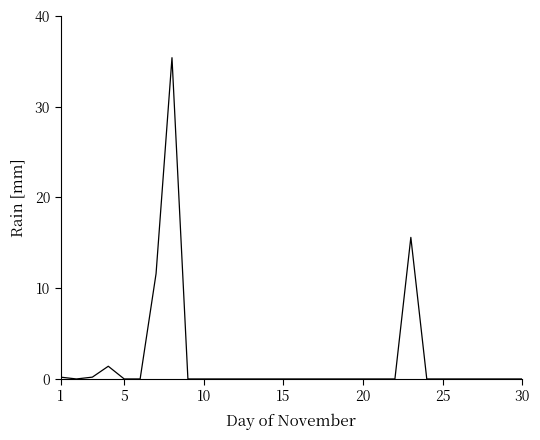

Reading right to left, transcribe all the data shown in this chart.

0.0	0.0	0.0	0.0	0.0	0.0	0.0	15.6	0.0	0.0	0.0	0.0	0.0	0.0	0.0	0.0	0.0	0.0	0.0	0.0	0.0	0.0	35.4	11.6	0.0	0.0	1.4	0.2	0.0	0.2